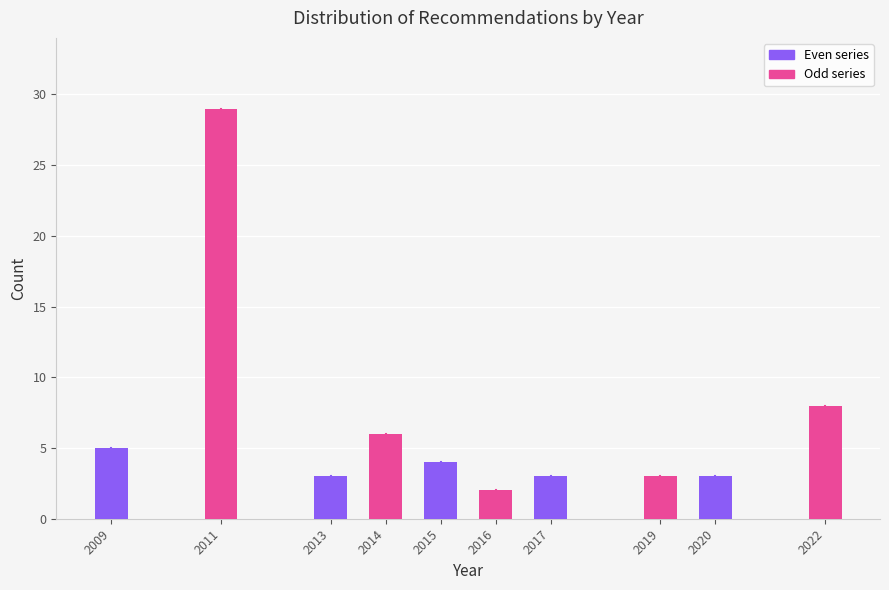

Reading right to left, transcribe all the data shown in this chart.

2022=8	2020=3	2019=3	2017=3	2016=2	2015=4	2014=6	2013=3	2011=29	2009=5